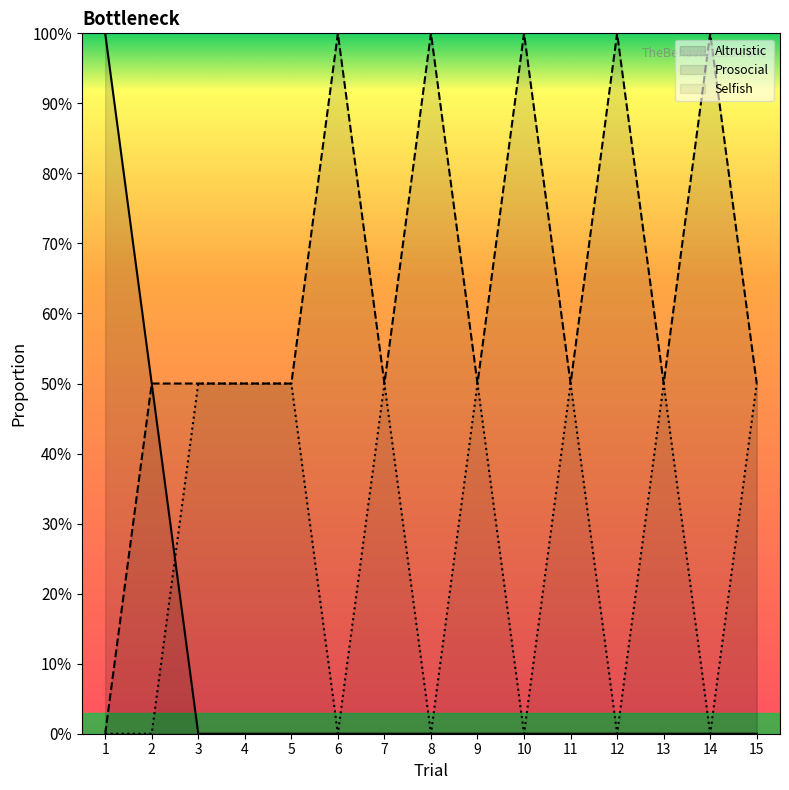

What are all the series names shown in the legend?

Altruistic, Prosocial, Selfish